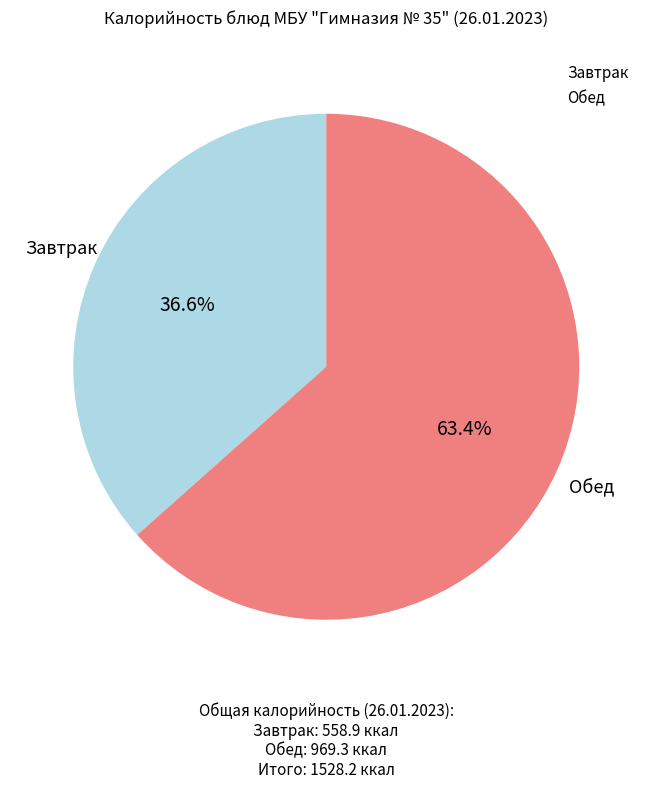

Is there any slice that represents more than half of the pie?

Yes